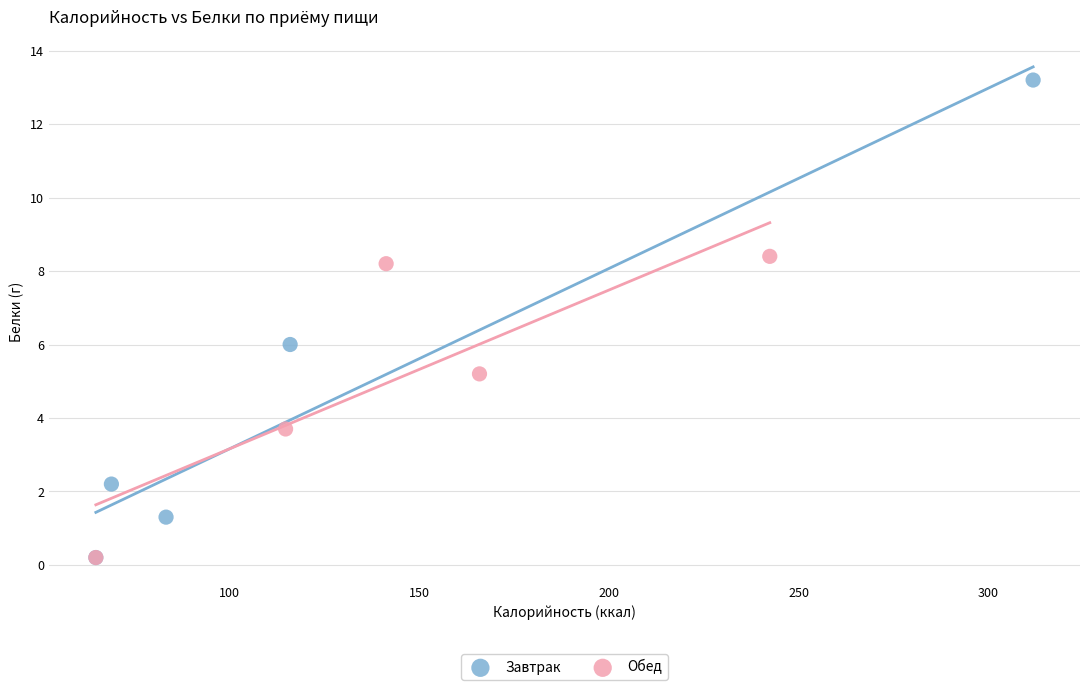

Which series has the largest Y range (max minus min)?

Завтрак